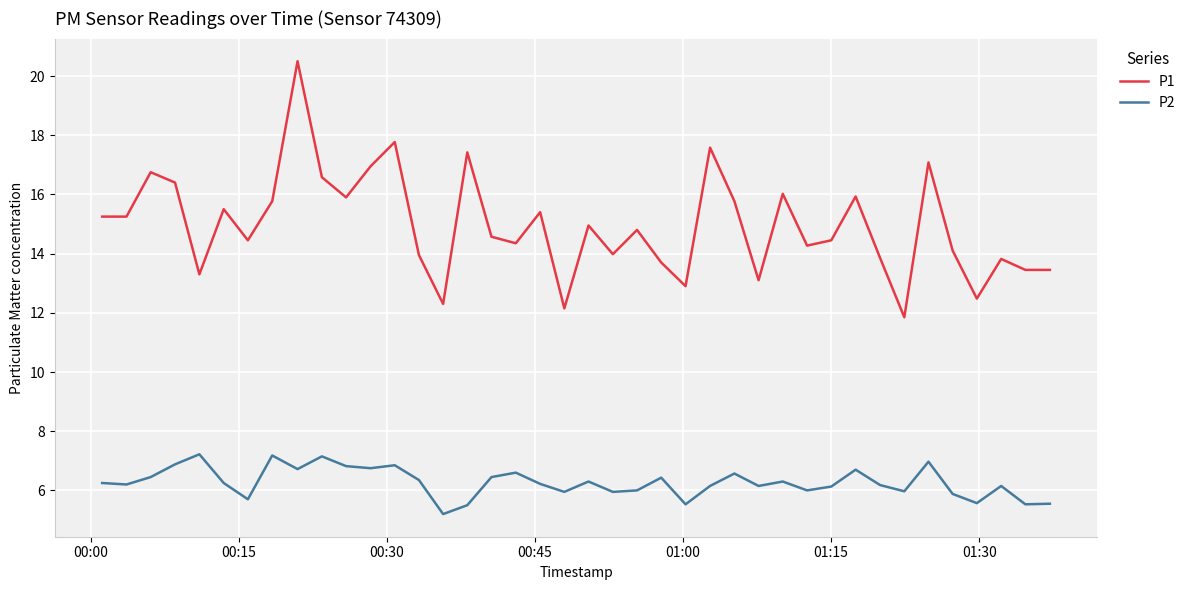

Which series has the widest spread of values?

P1